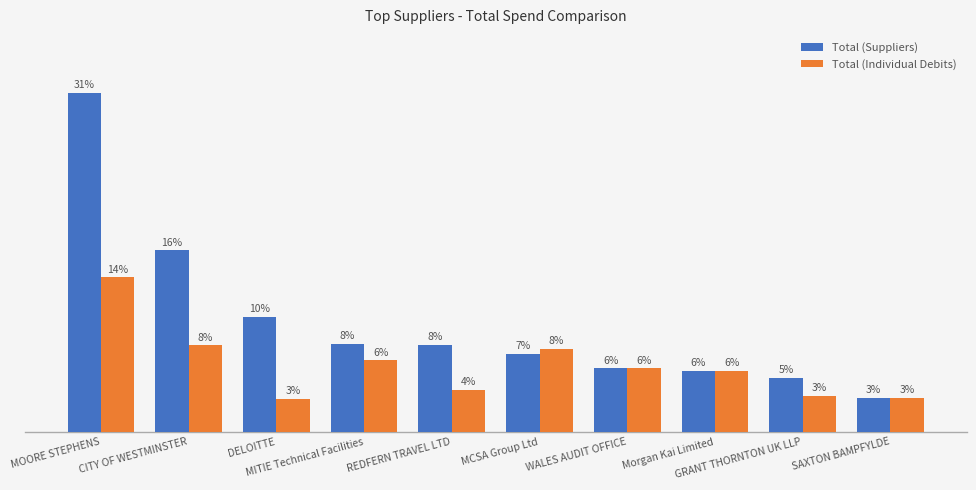

Reading left to right, extract all data points from this chart.

Total (Suppliers): MOORE STEPHENS=392139.8	CITY OF WESTMINSTER=209902.0	DELOITTE=133148.5	MITIE Technical Facilities=102190.2	REDFERN TRAVEL LTD=100512.0	MCSA Group Ltd=90574.6	WALES AUDIT OFFICE=73644.0	Morgan Kai Limited=70370.5	GRANT THORNTON UK LLP=62562.6	SAXTON BAMPFYLDE=39500.0
Total (Individual Debits): MOORE STEPHENS=178690.0	CITY OF WESTMINSTER=100000.0	DELOITTE=38250.0	MITIE Technical Facilities=82747.0	REDFERN TRAVEL LTD=48506.8	MCSA Group Ltd=95765.6	WALES AUDIT OFFICE=73644.0	Morgan Kai Limited=70370.5	GRANT THORNTON UK LLP=41989.7	SAXTON BAMPFYLDE=39500.0